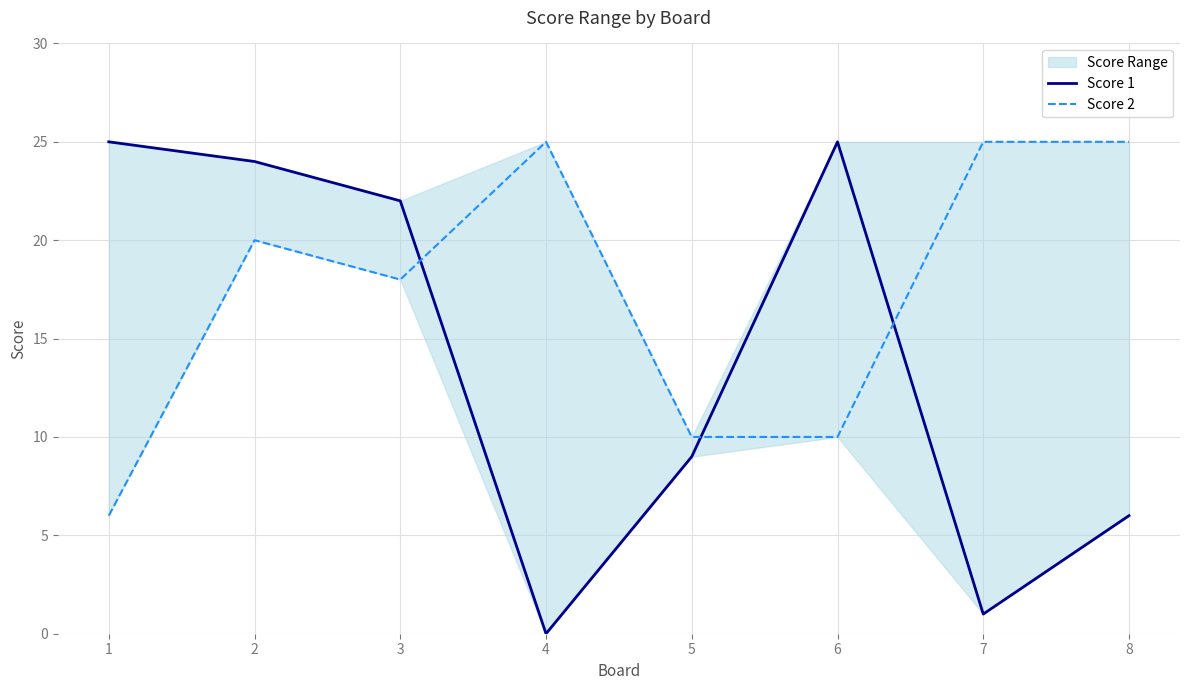

Is it true that Score 1 equals 1 at 7?

True